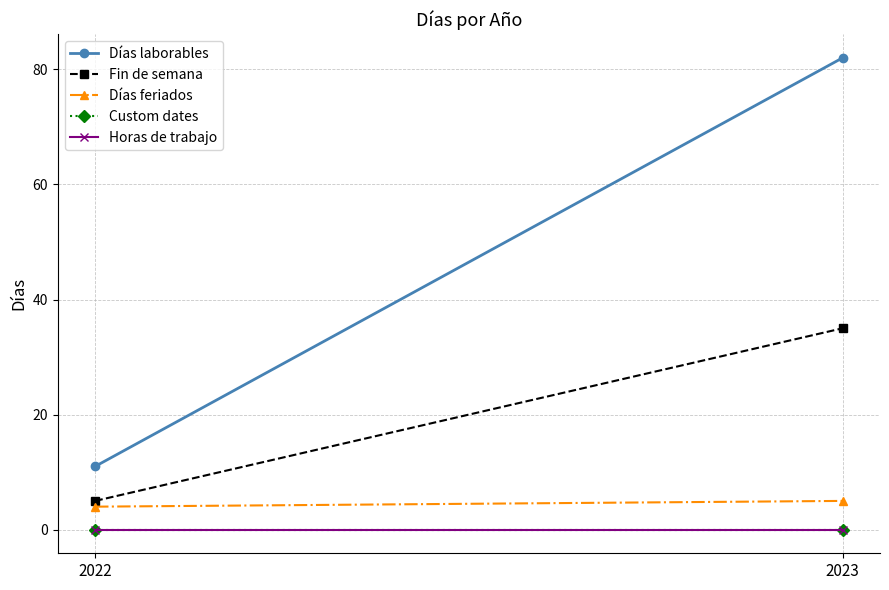

At which category does the chart reach its minimum across all series?

2022